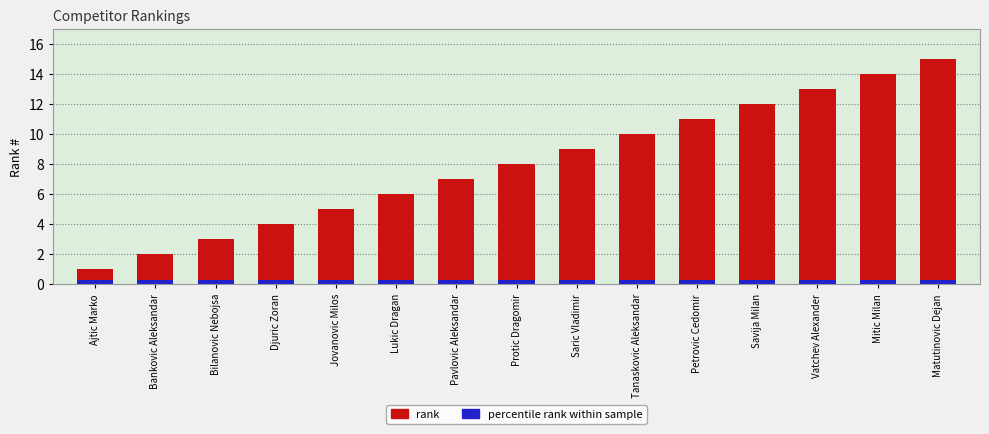

Is the value of percentile rank within sample at Ajtic Marko greater than the value of rank at Bilanovic Nebojsa?

No